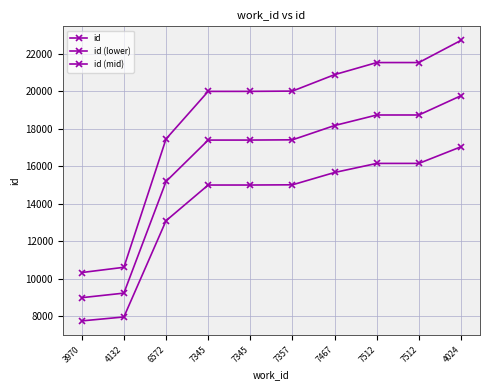

At which label does id reach its minimum?

3970